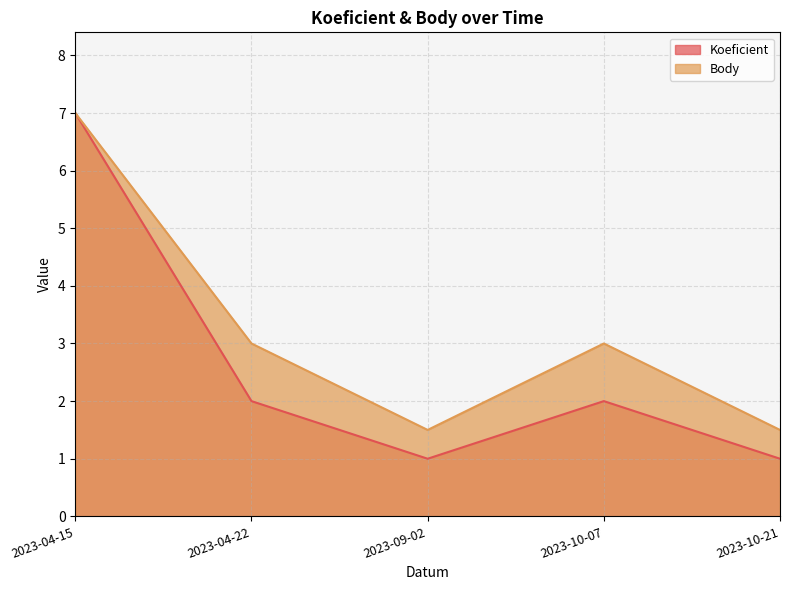

True or false: Body has a value of 7.0 at 2023-04-15.

True